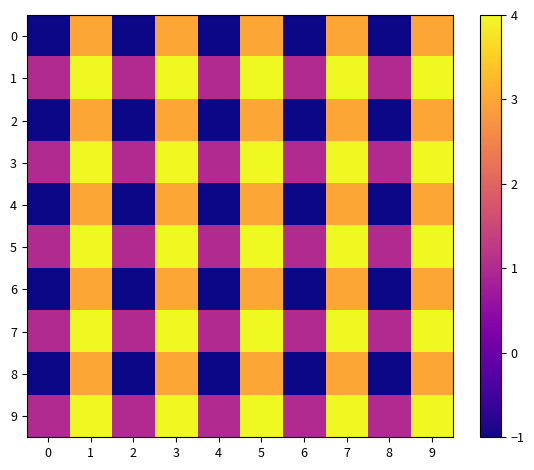

List the series in order of their peak value, highest first.

1, 3, 5, 7, 9, 0, 2, 4, 6, 8